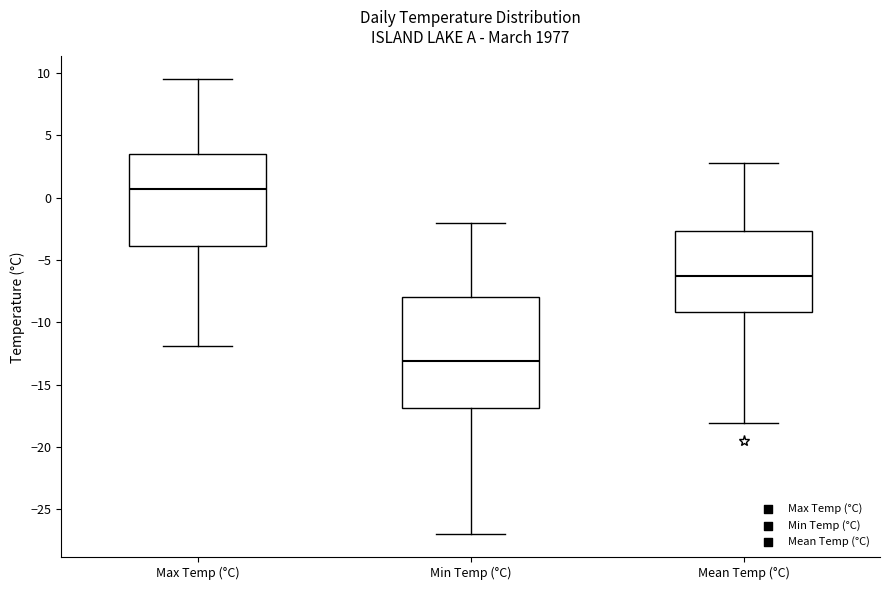

Reading left to right, read every box against the y-axis: the position of its median line, the range the box covers, and the ends of its whiskers. The values are not printed on the chart, so give them approximately, as read against the axis.

Max Temp (°C): median 0.5, box -4.0 to 3.5, whiskers -12.0 to 9.5
Min Temp (°C): median -13.0, box -17.0 to -8.0, whiskers -27.0 to -2.0
Mean Temp (°C): median -6.5, box -9.0 to -2.5, whiskers -18.0 to 3.0